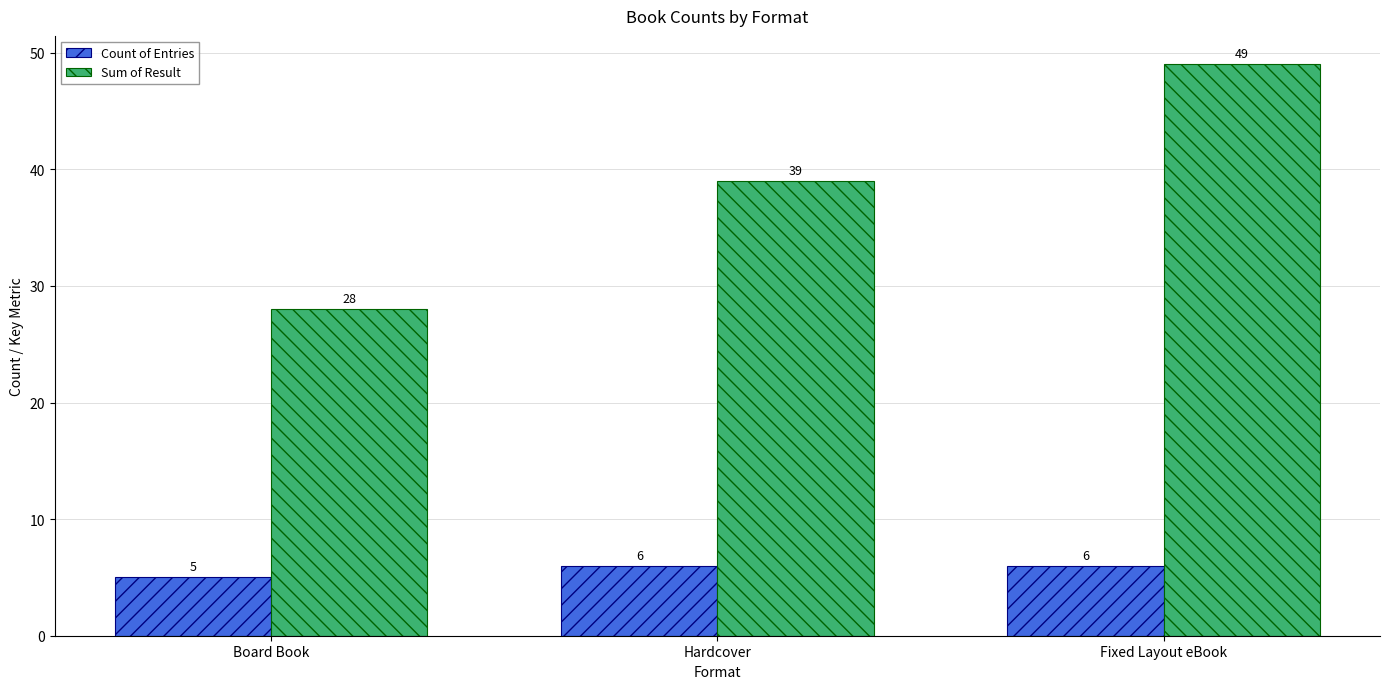

Count the number of data series in this chart.

2